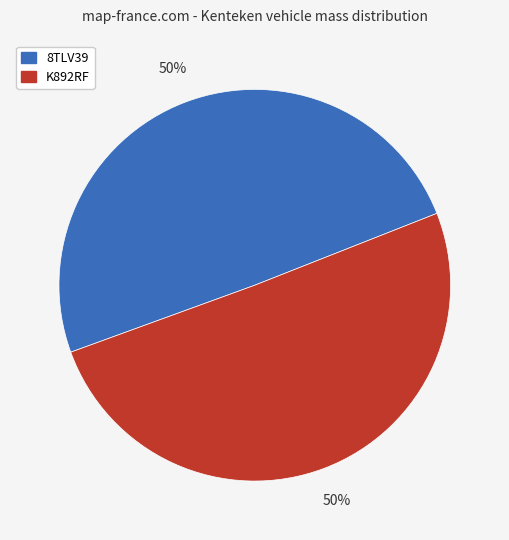

Do K892RF and 8TLV39 together represent more than half of the pie?

Yes